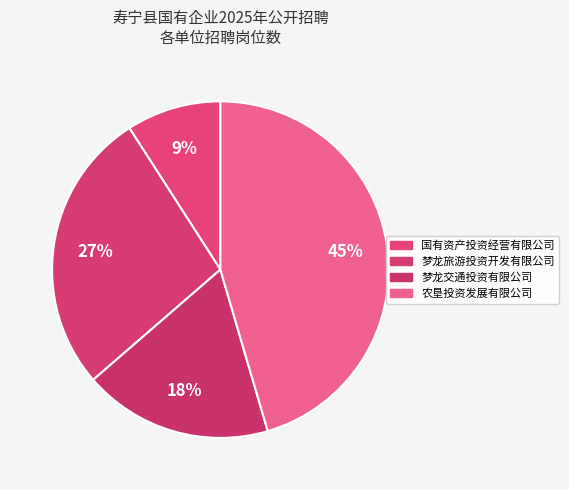

Does any single category account for the majority?

No